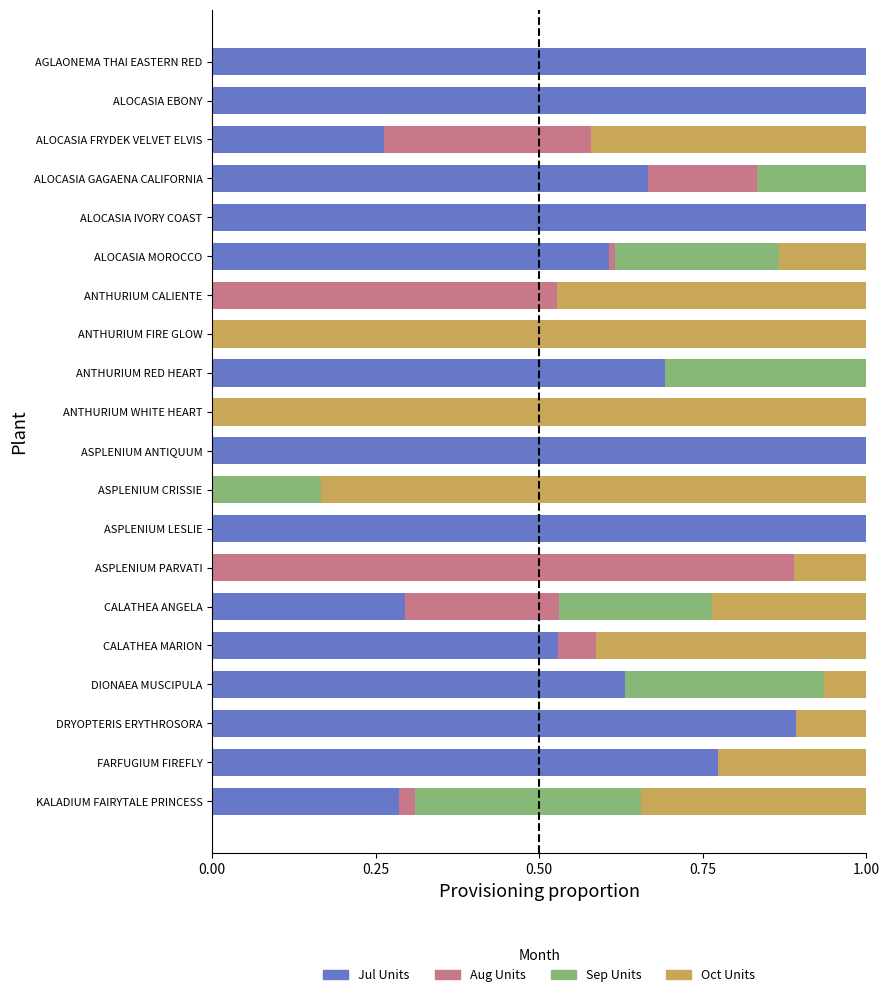

How many distinct data groups are displayed?

4